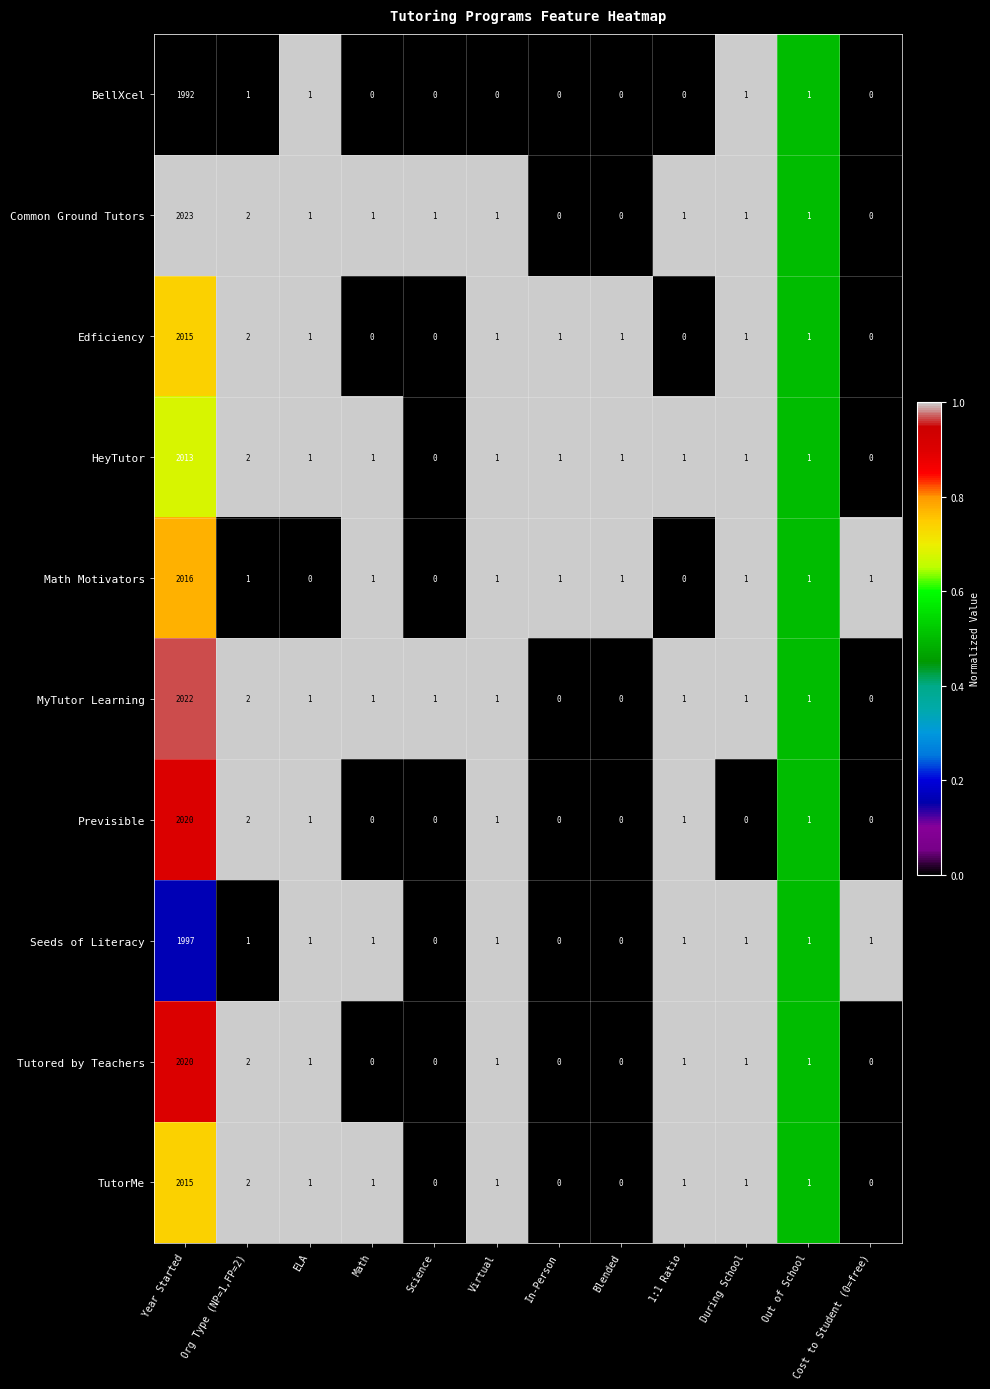

At which category does the chart reach its peak across all series?

Year Started